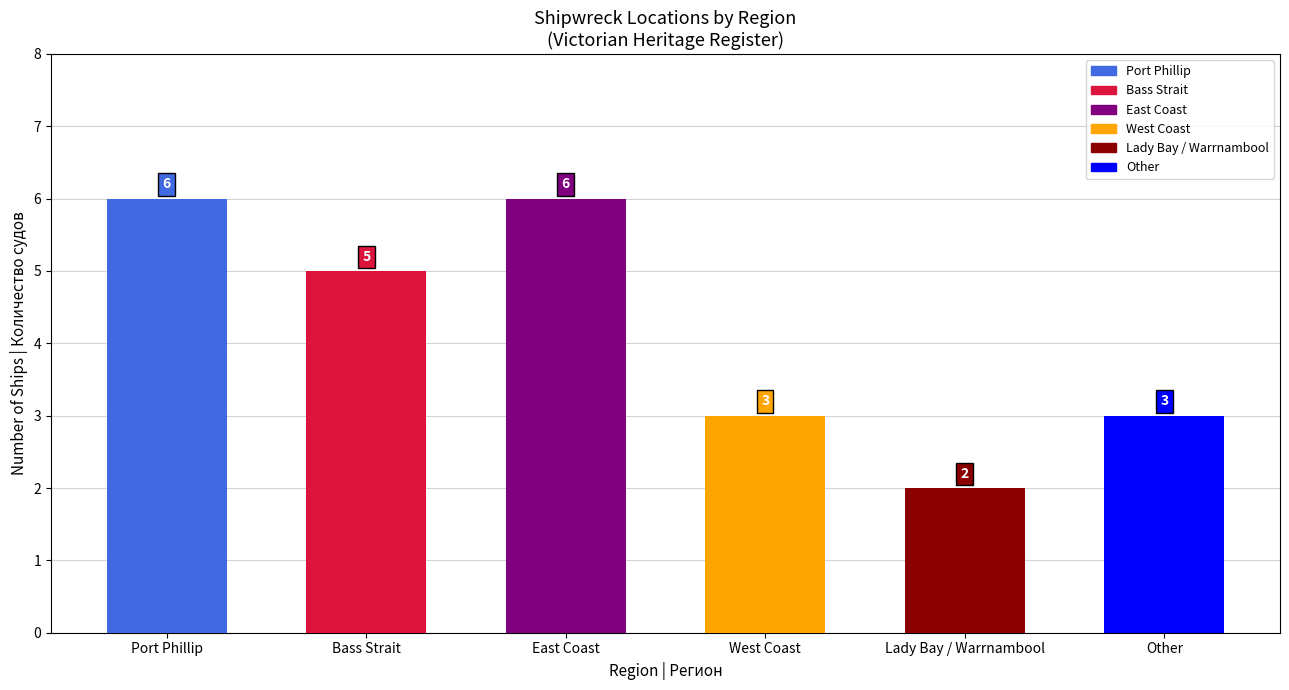

Is it true that the value at Other is 1?

False